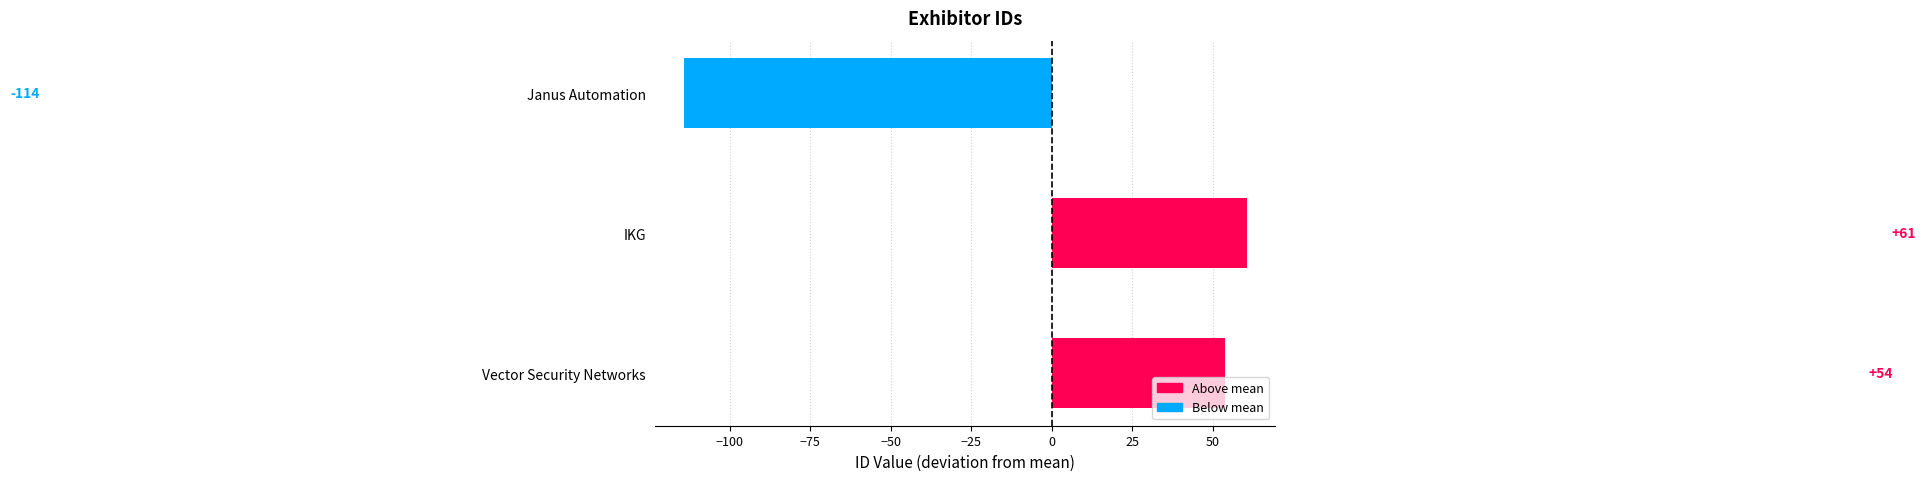

Does the chart contain stacked bars?

No